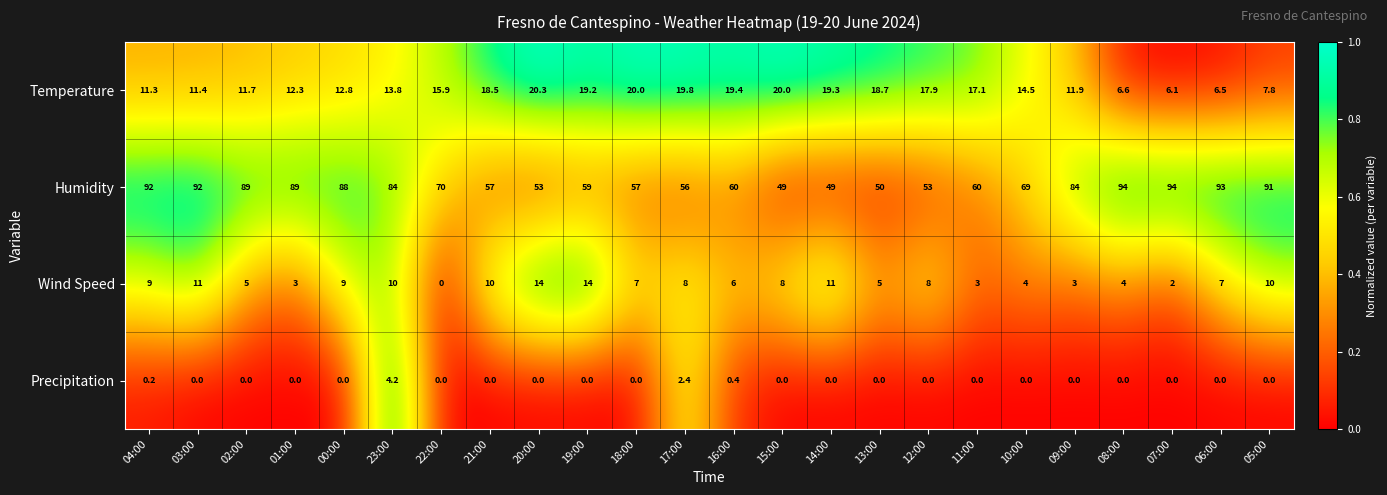

At 05:00, list the series in order from smallest to largest.

Precipitation, Temperature, Wind Speed, Humidity